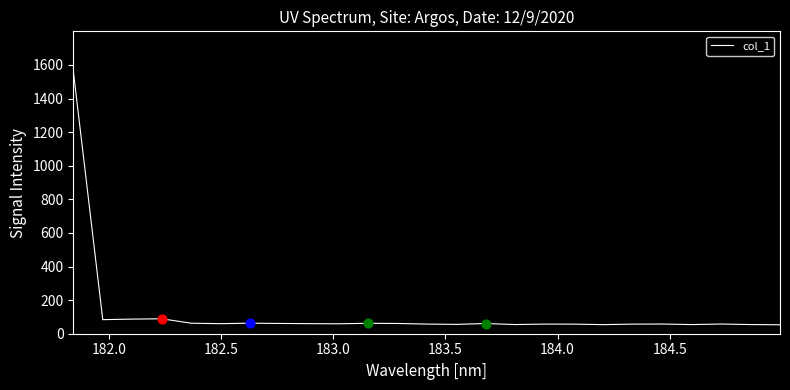

What is the difference between the maximum and minimum values?

1511.8